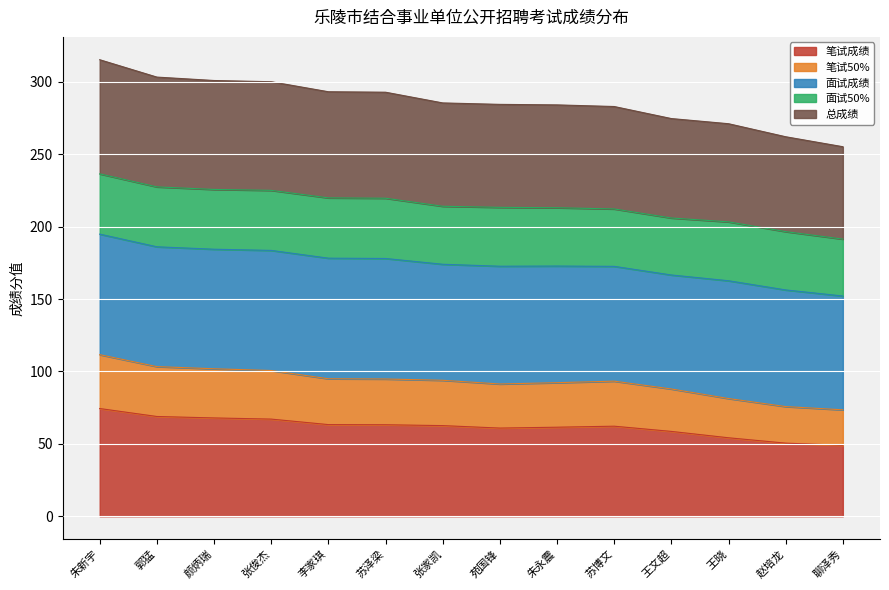

How many values in the 笔试成绩 series exceed 62?

8